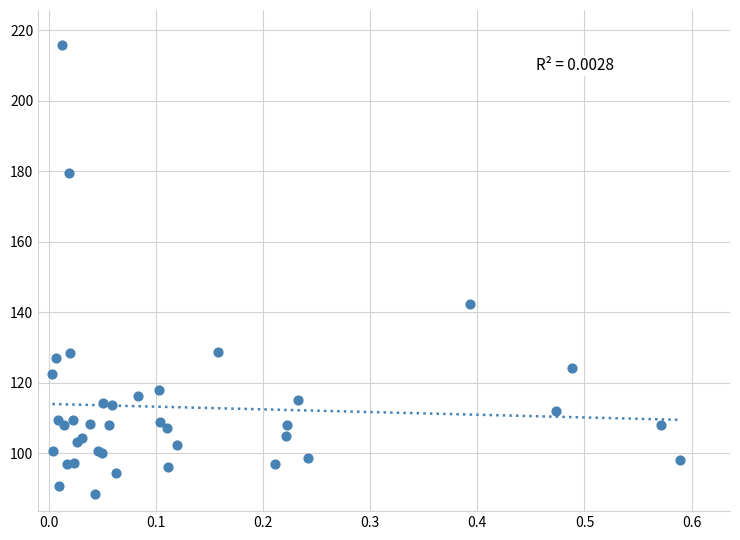

What Y value in the scatter plot is closest to 152?

142.3